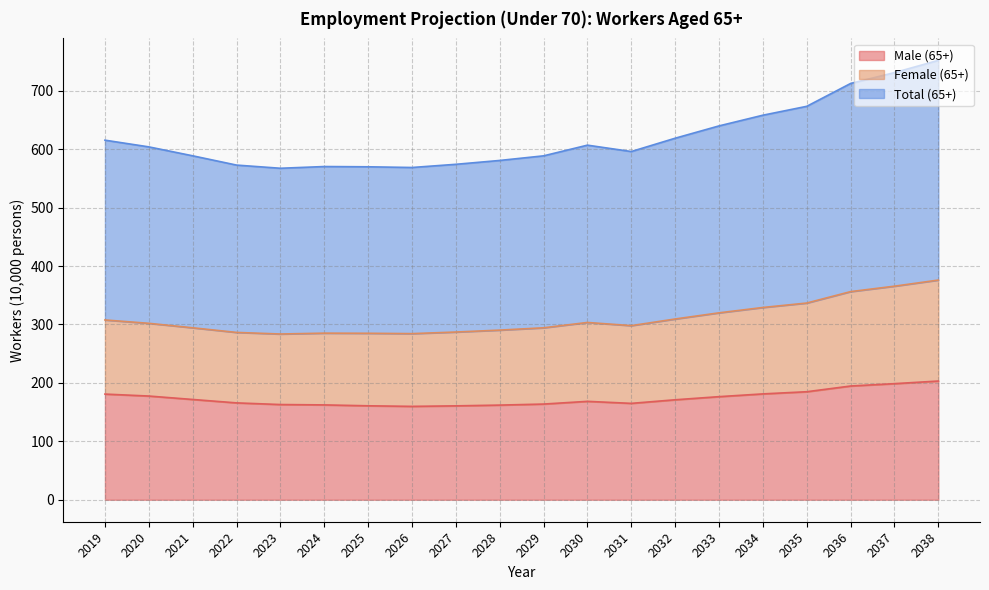

What is the difference between the maximum and minimum values in the Male (65+) series?

43.4